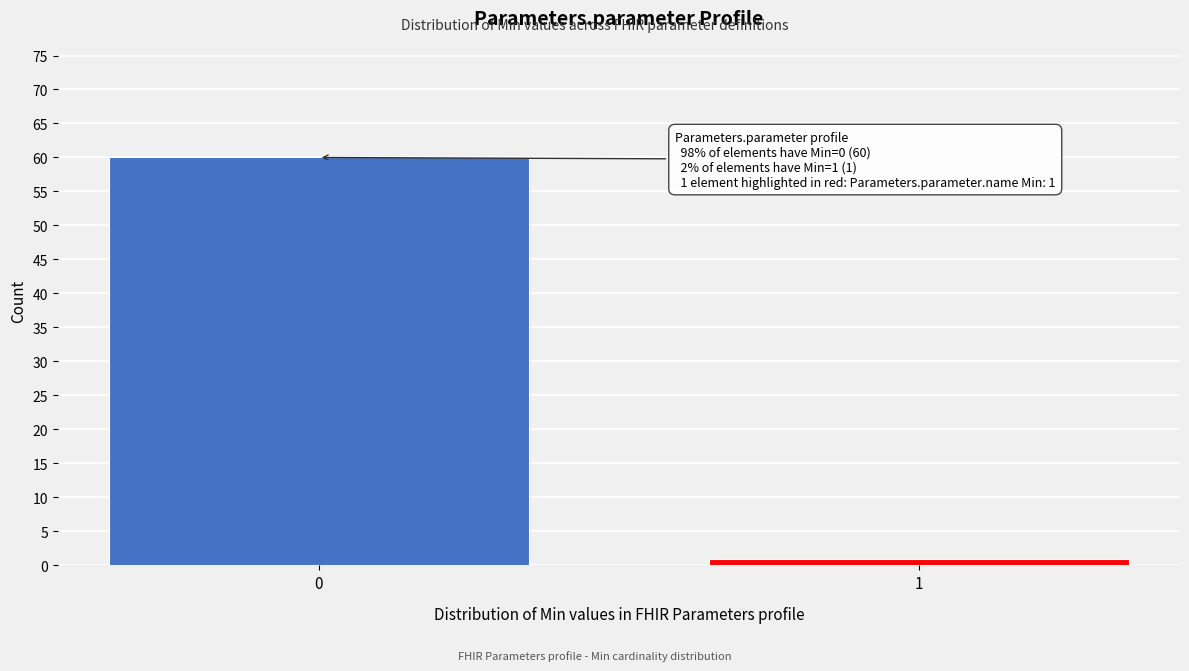

Reading right to left, what are all the values shown in this chart?

1=1	0=60